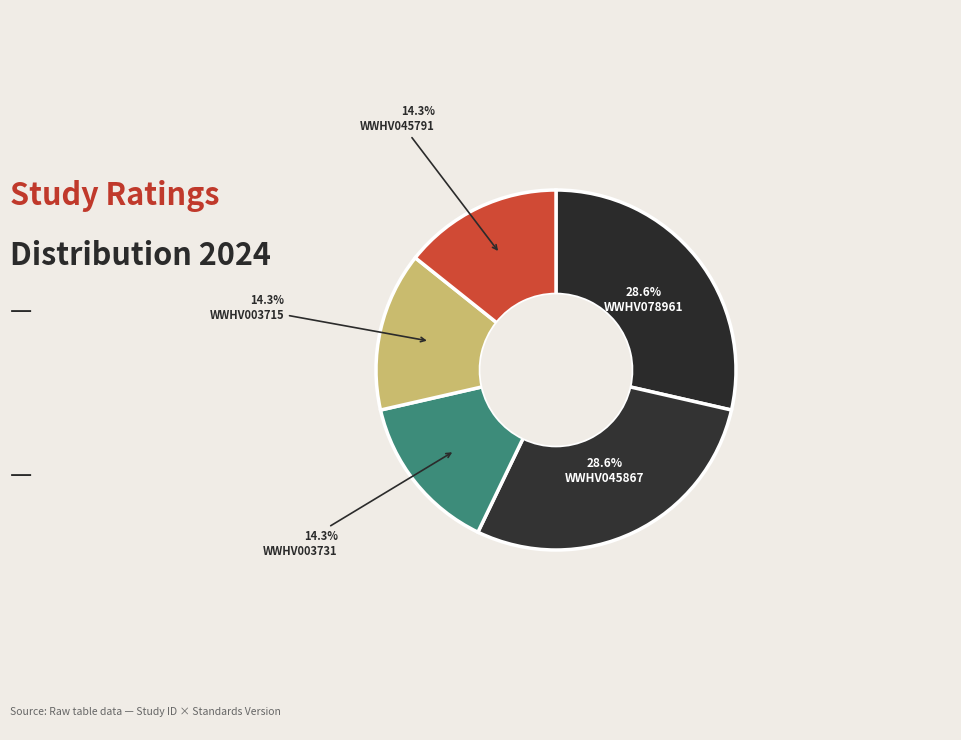

Count the number of slices in the pie.

5